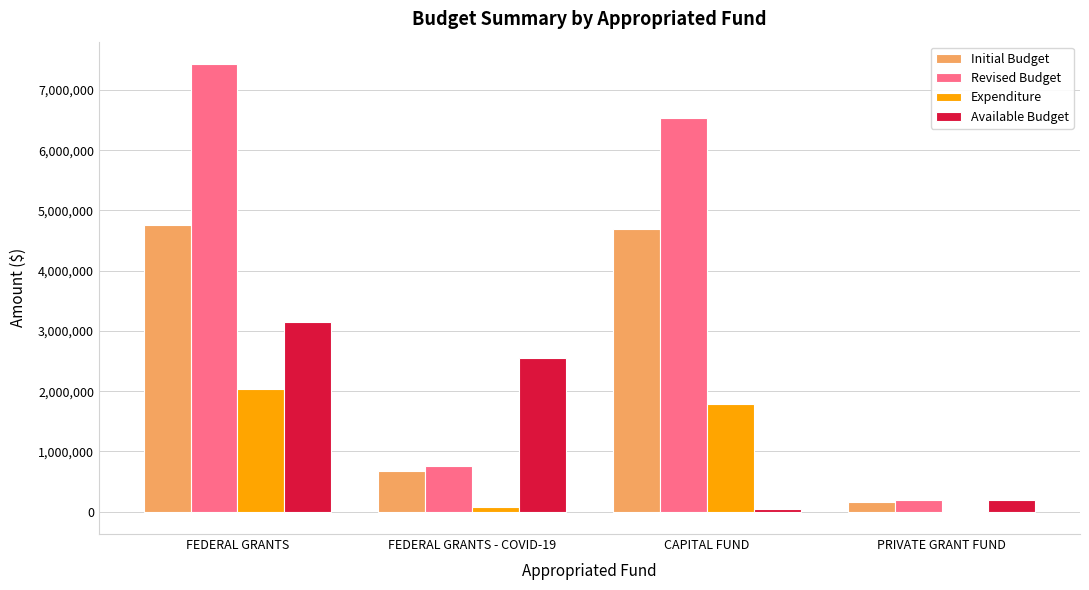

At which label is Initial Budget closest to 2461749?

FEDERAL GRANTS - COVID-19